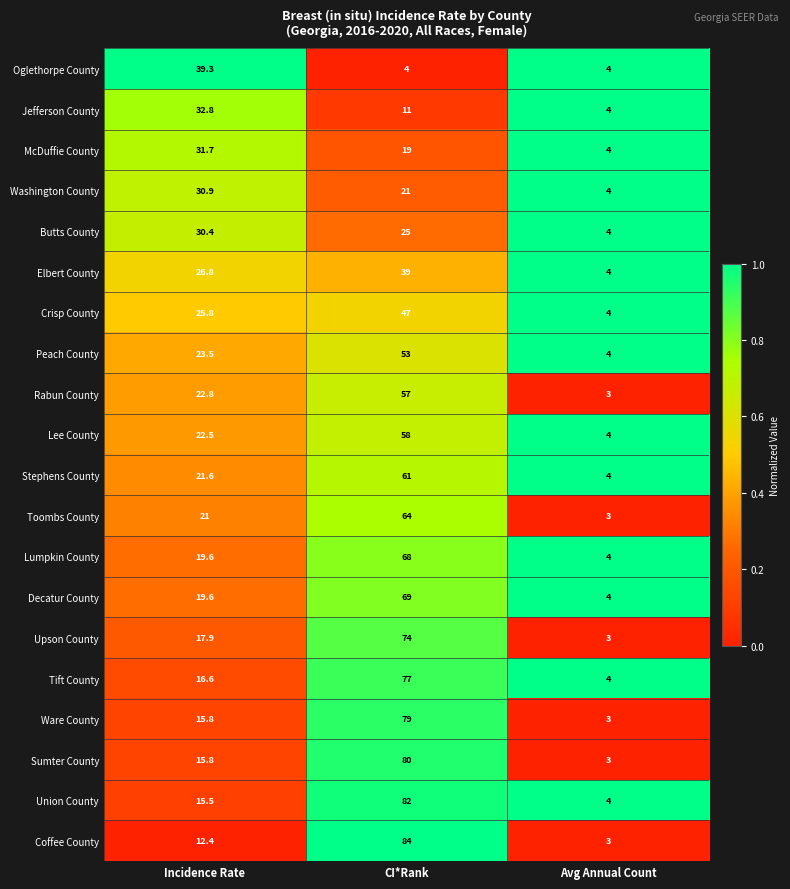

At which label does Ware County first exceed 15?

Incidence Rate